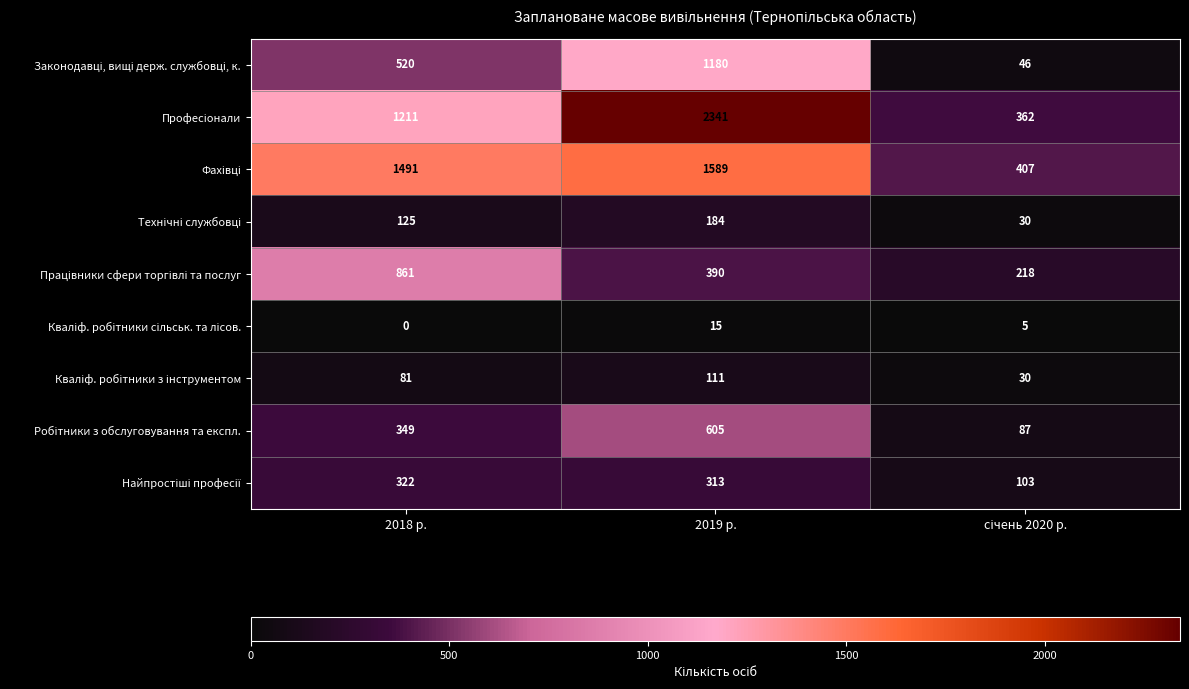

Which label corresponds to the largest value in the chart?

2019 р.